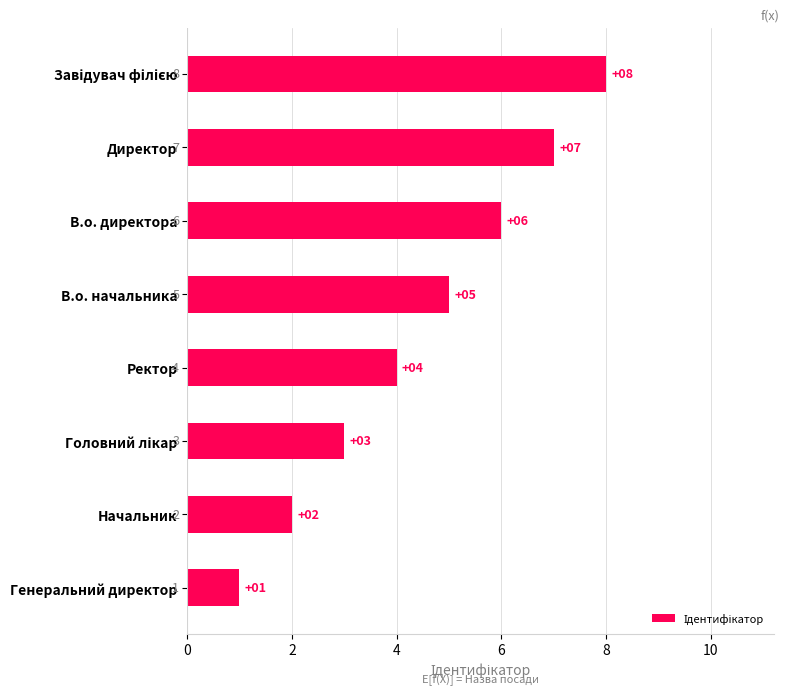

How many bars are there in total?

8